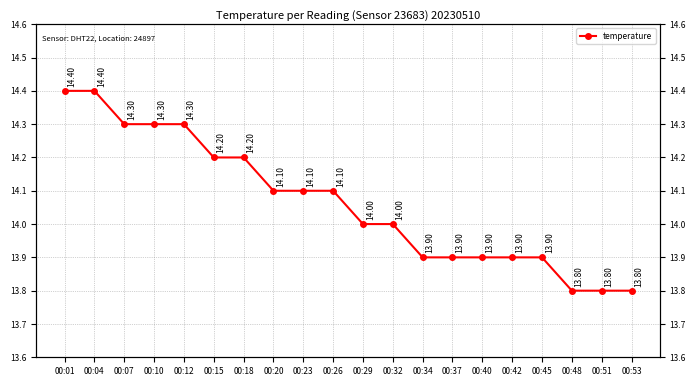

Rank the categories by value from lowest to highest.

00:48, 00:51, 00:53, 00:34, 00:37, 00:40, 00:42, 00:45, 00:29, 00:32, 00:20, 00:23, 00:26, 00:15, 00:18, 00:07, 00:10, 00:12, 00:01, 00:04